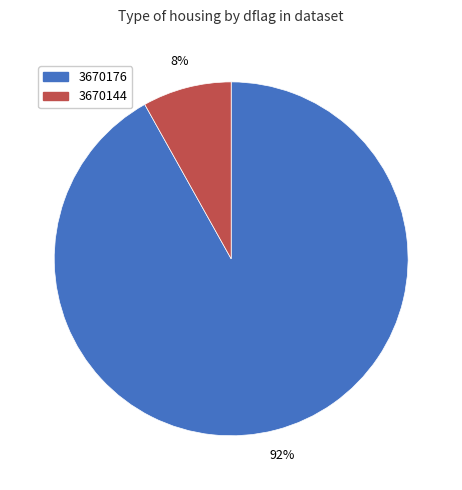

To the nearest percent, what portion does 3670144 represent?

8%